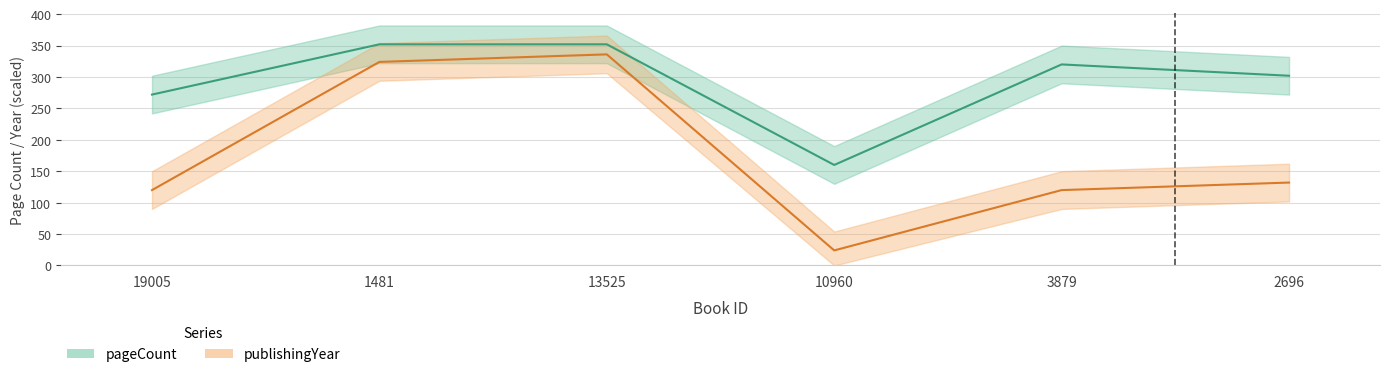

List the series in order of their peak value, lowest first.

publishingYear, pageCount